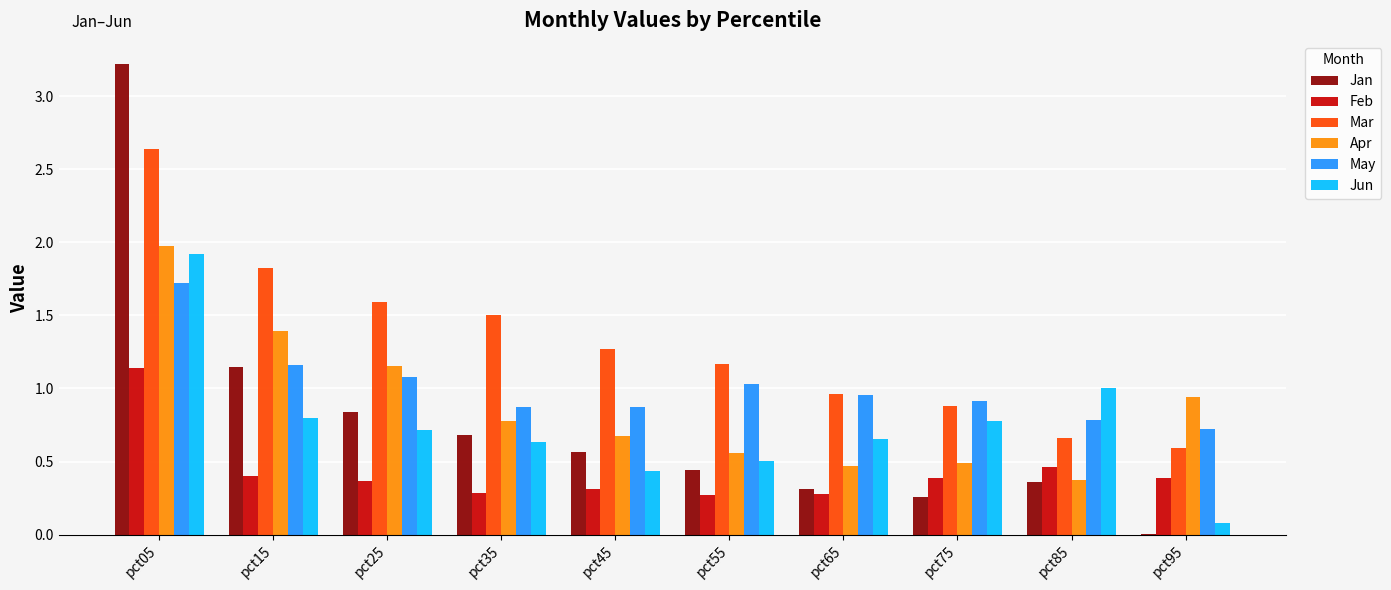

What is the sum of the Jun values at pct55 and pct05?

2.4